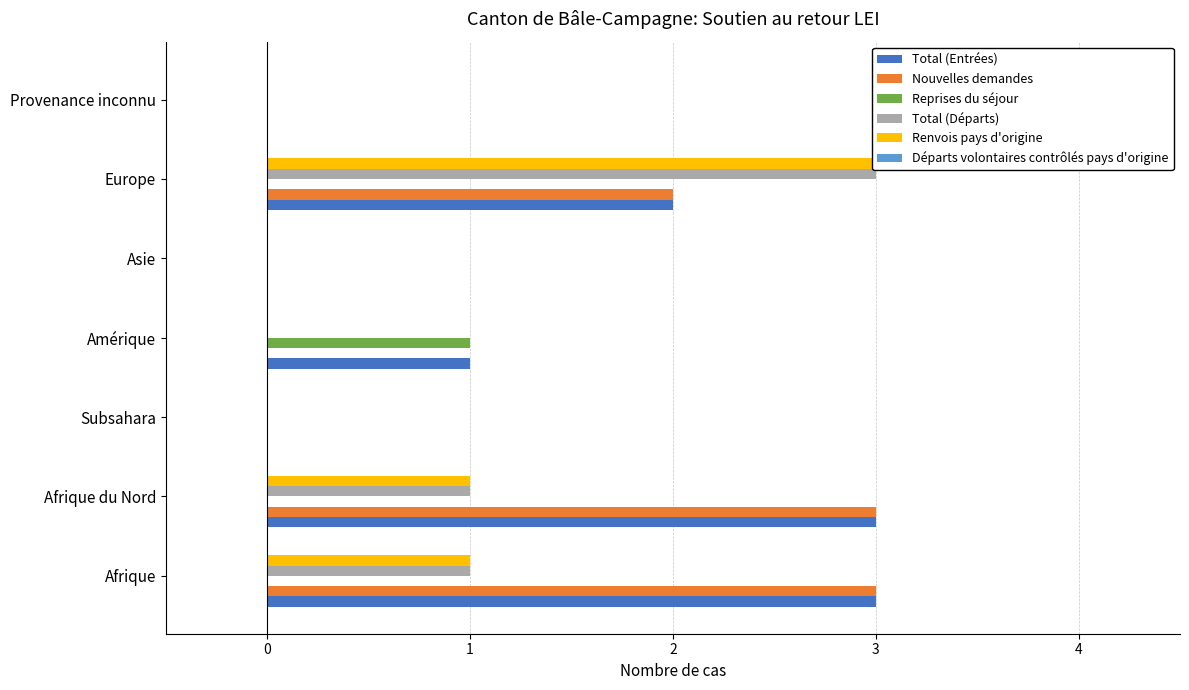

Is it true that Nouvelles demandes equals 0.0 at Asie?

True